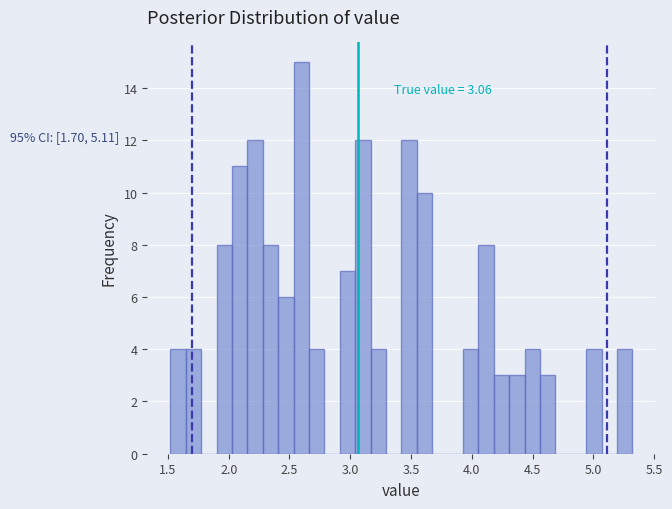

Read against the x-axis, roughly where is the centre of the tallest bar?

2.60